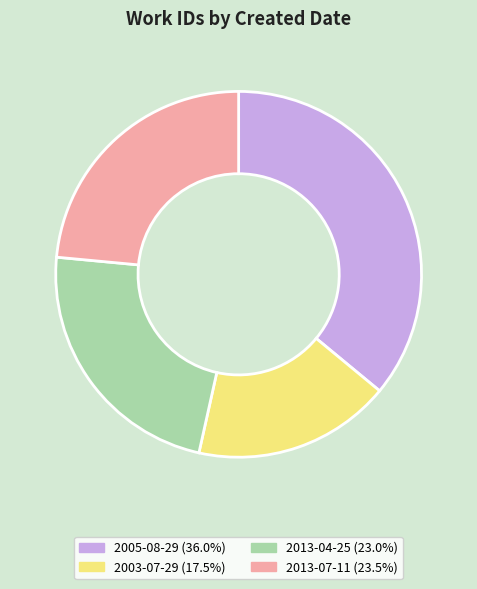

Does any single category account for the majority?

No